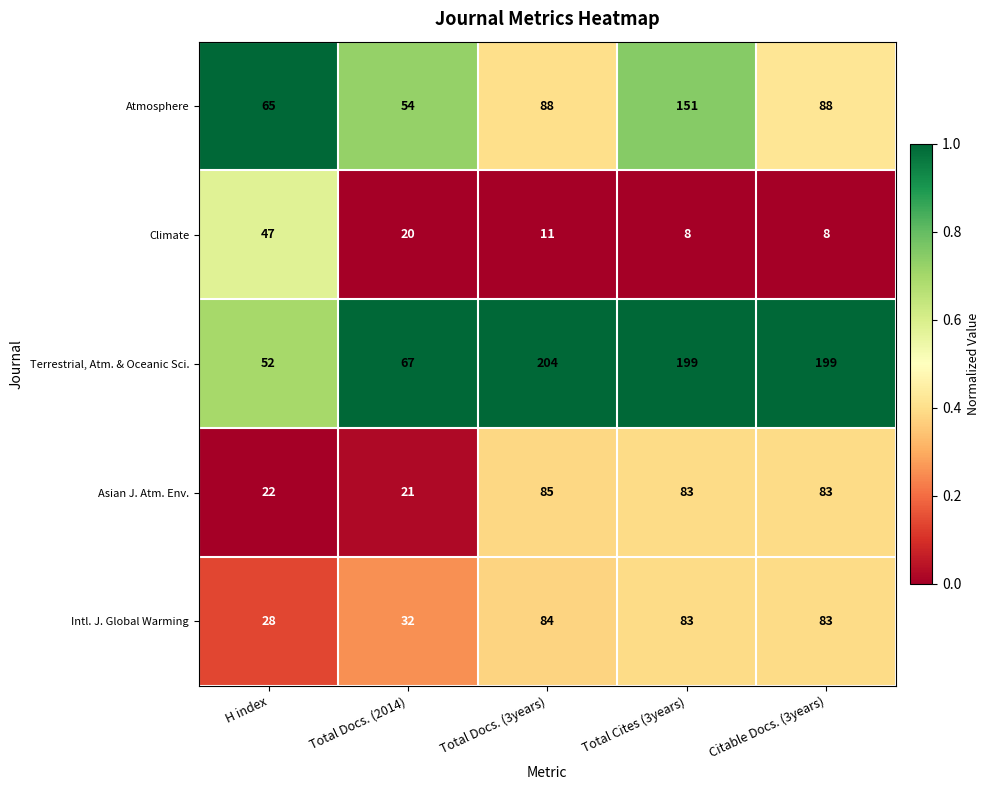

Is it true that Atmosphere equals 88 at Total Docs. (3years)?

True